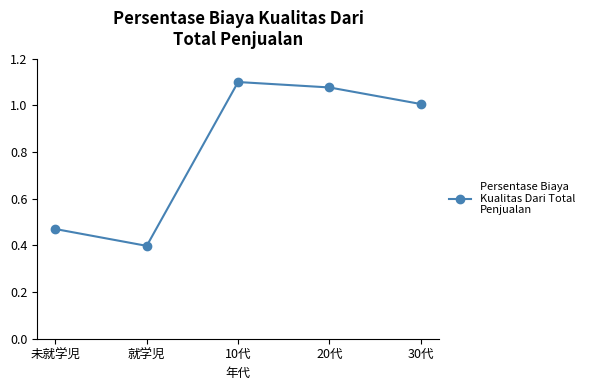

Which category has the lowest value across all series?

就学児